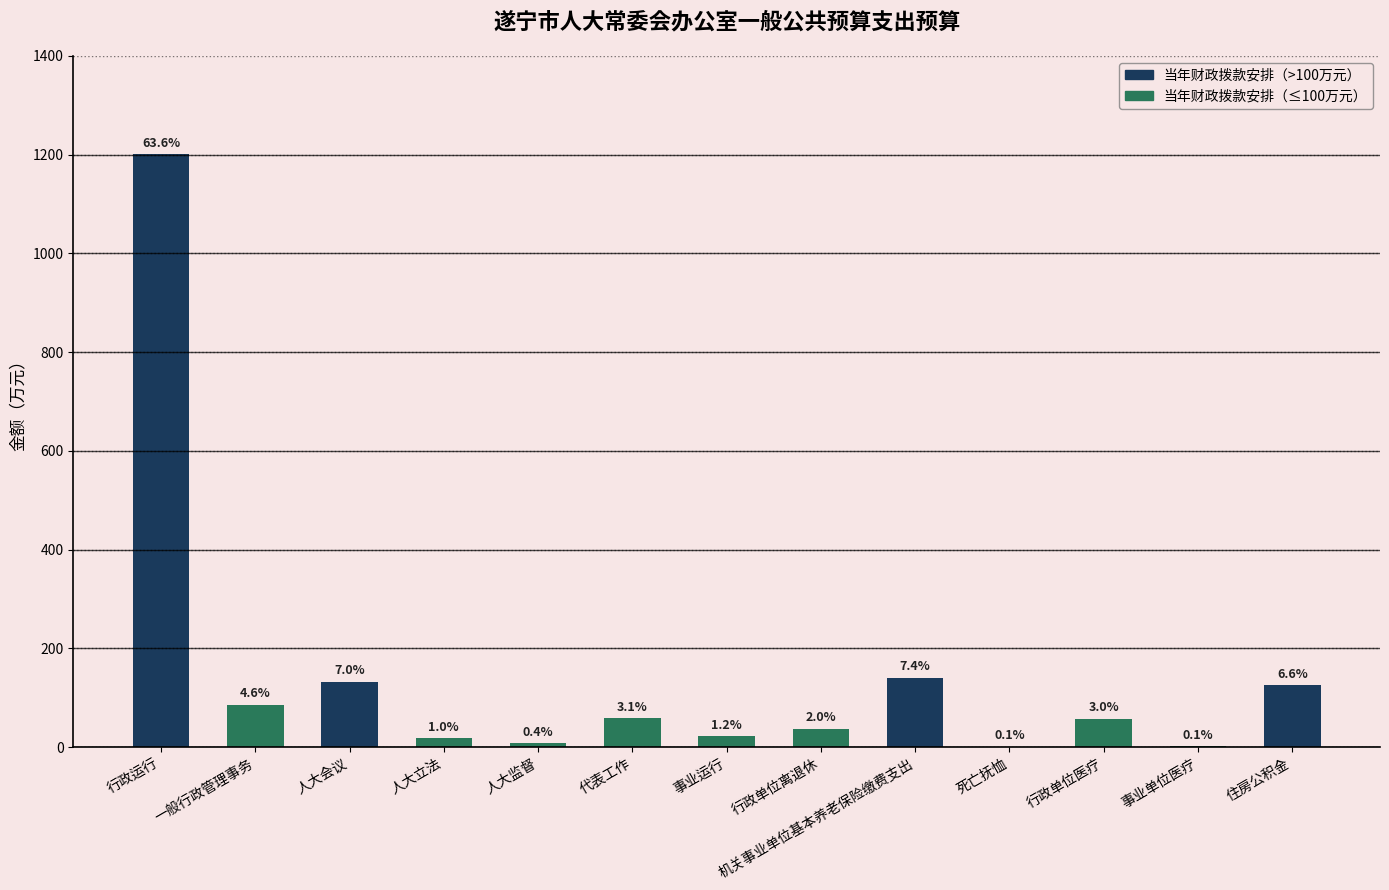

What is the smallest value displayed?

1.1